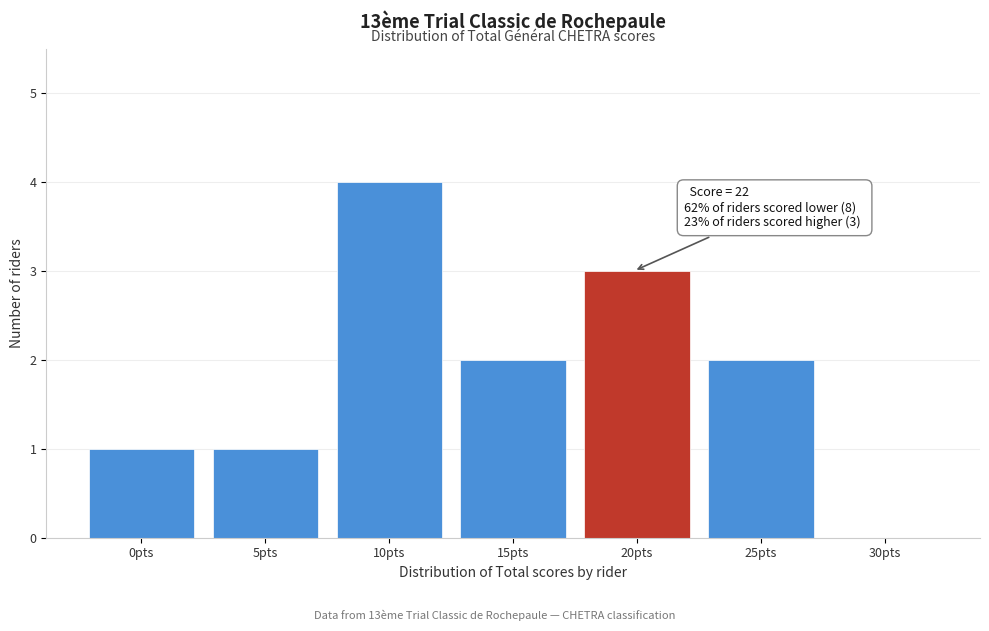

Reading left to right, transcribe all the data shown in this chart.

0pts=1	5pts=1	10pts=4	15pts=2	20pts=3	25pts=2	30pts=0